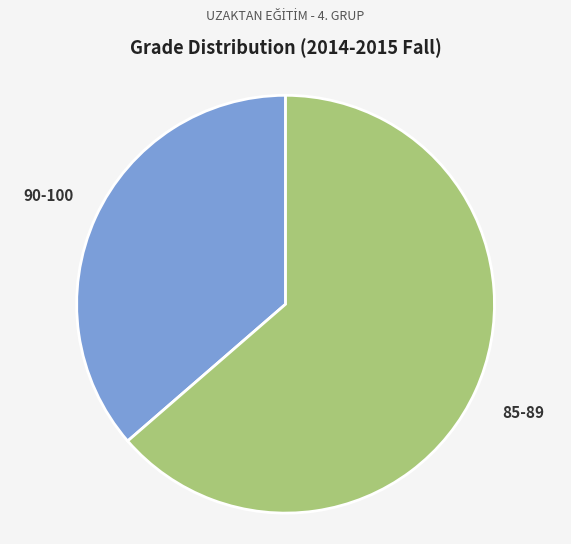

True or false: 85-89 accounts for 74% of the total.

False